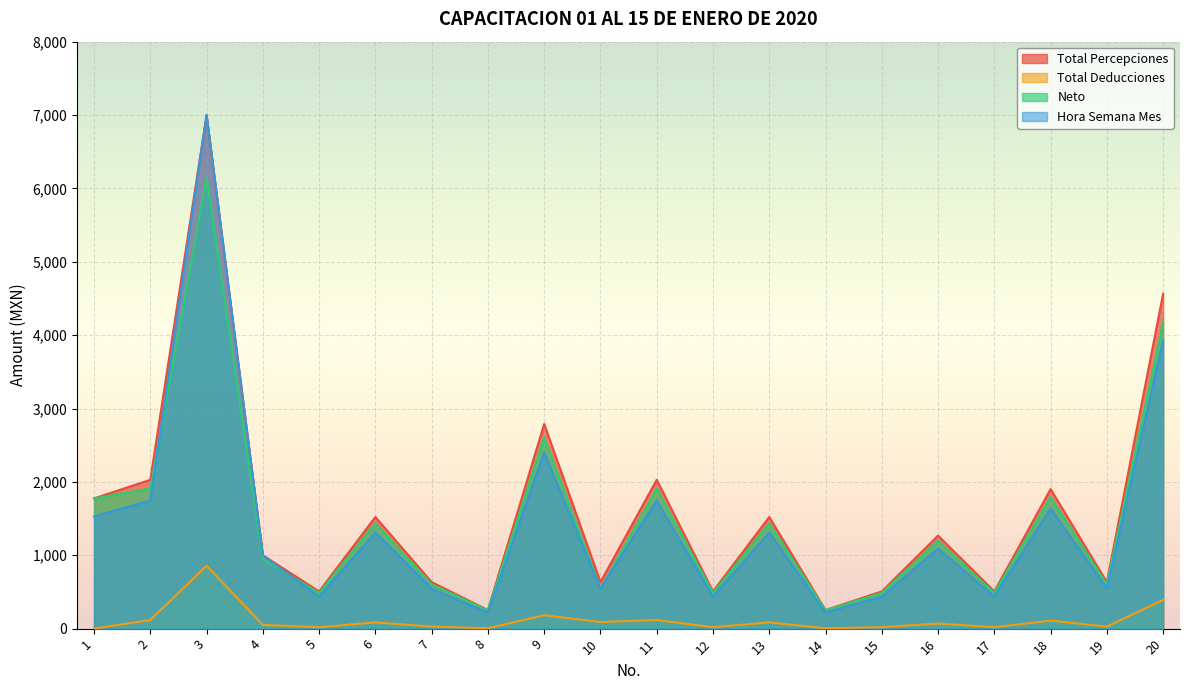

Is the value of Neto at 7 greater than the value of Hora Semana Mes at 19?

Yes